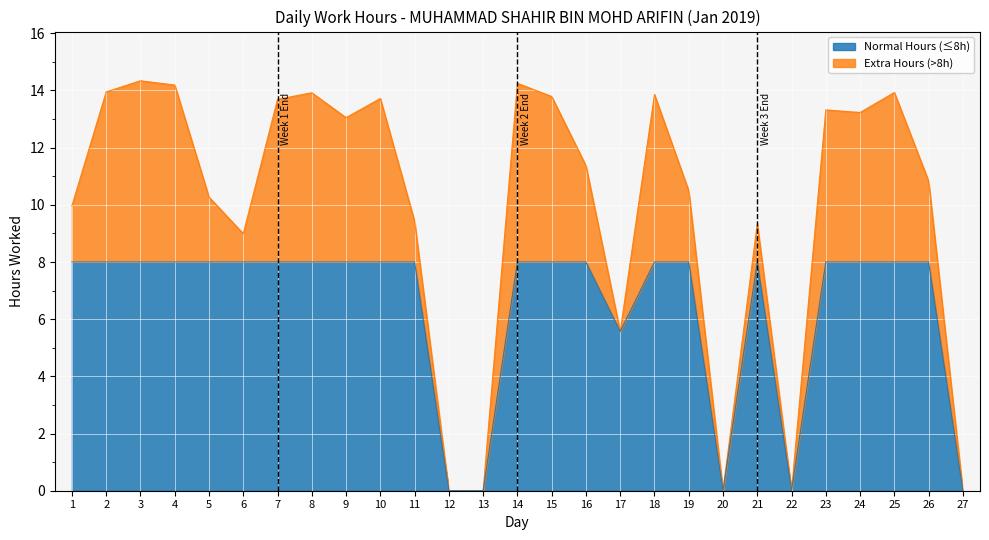

The Normal Hours (≤8h) series shows 8.0 at 3. True or false?

True